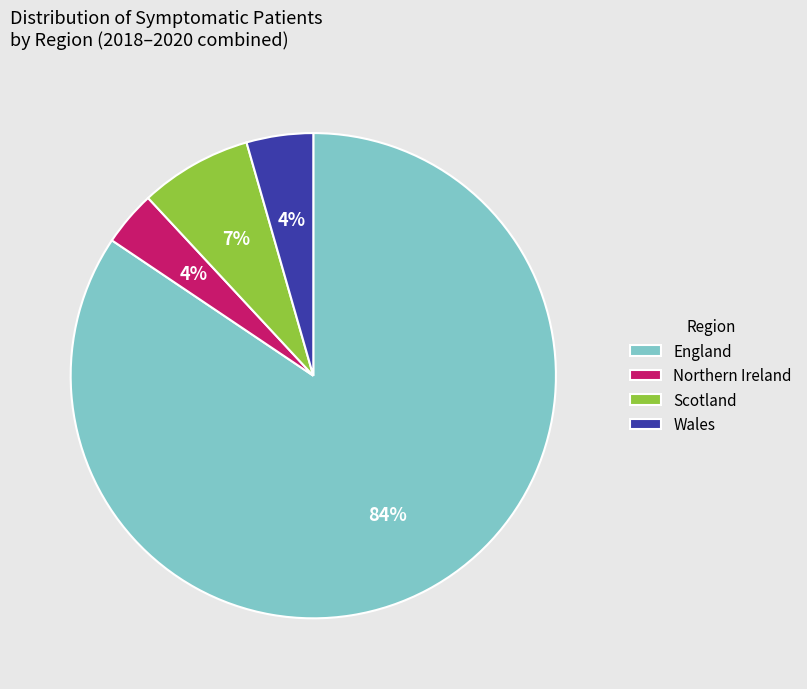

Which slice is the largest?

England